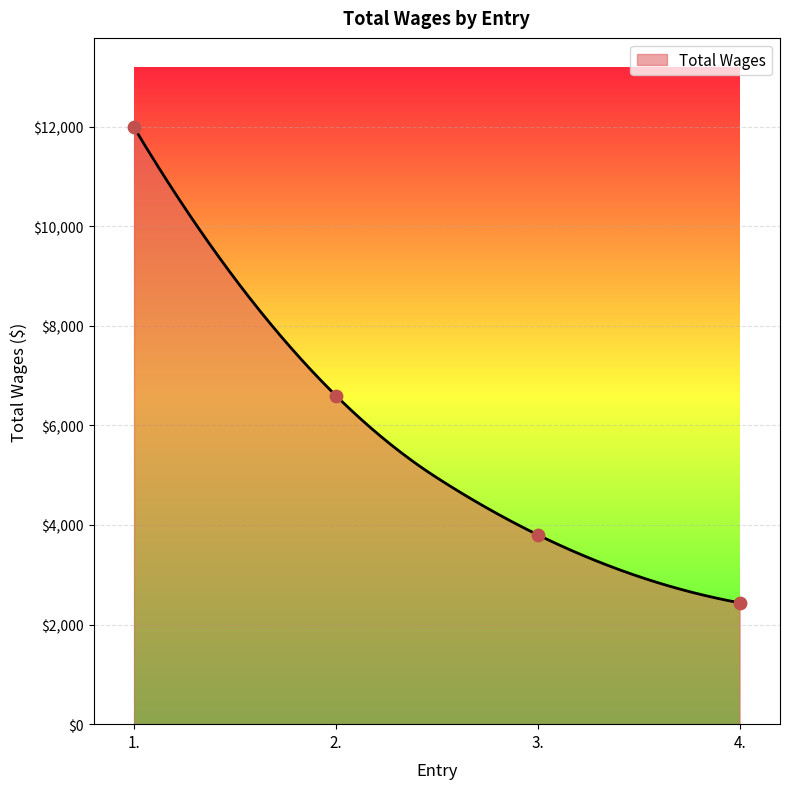

Which has a higher value, 3. or 1.?

1.